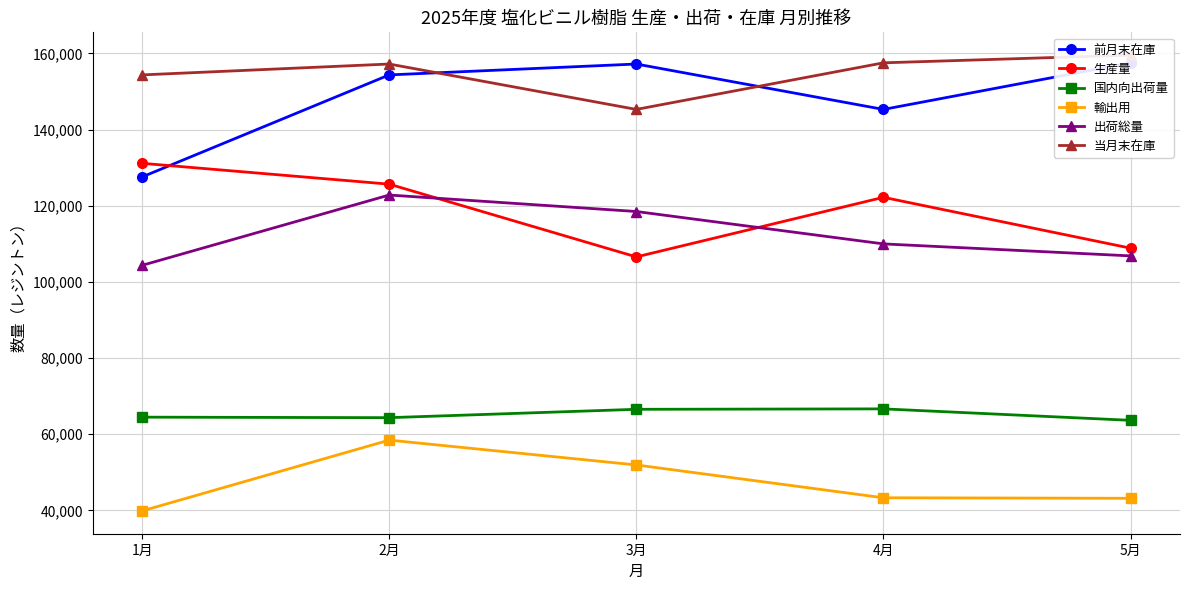

What is the difference between the 前月末在庫 values at 5月 and 1月?

29968